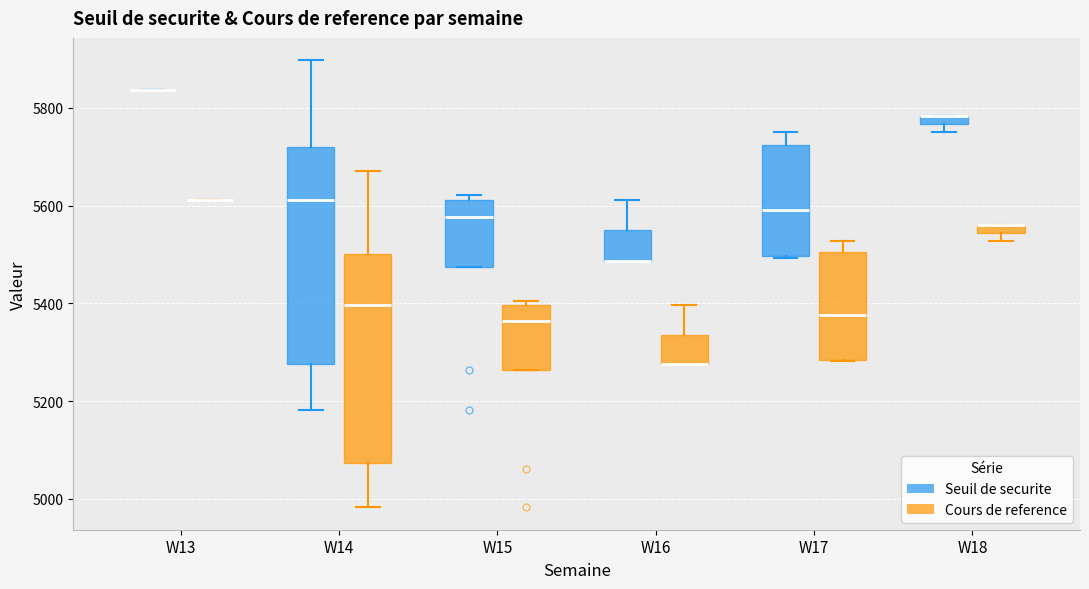

Where is the lower edge of the box for W18 (Seuil de securite) on the y-axis? The values are not printed on the chart, so give them approximately, as read against the axis.

5760